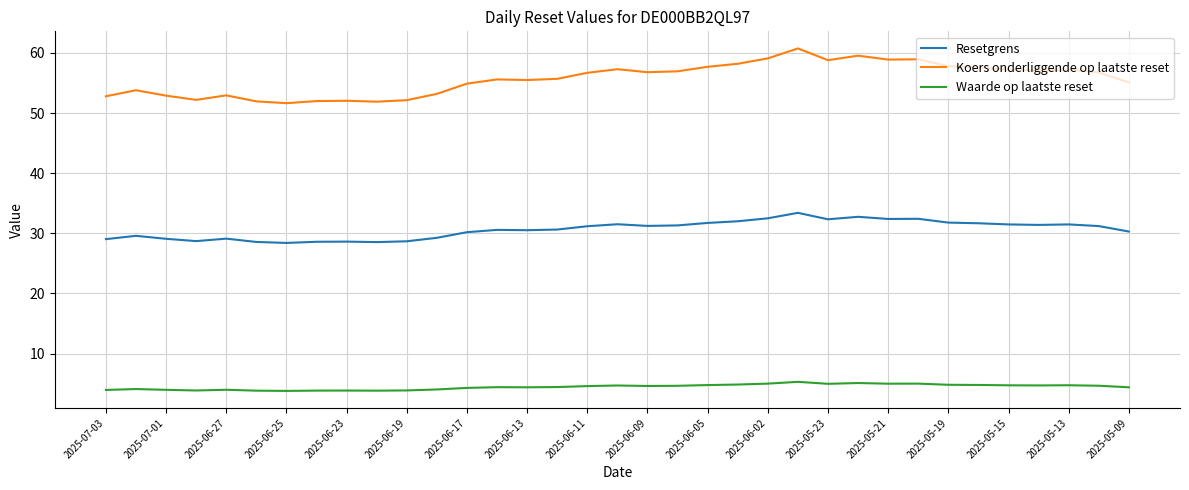

True or false: Koers onderliggende op laatste reset has more than 0 points higher than both neighbors.

True